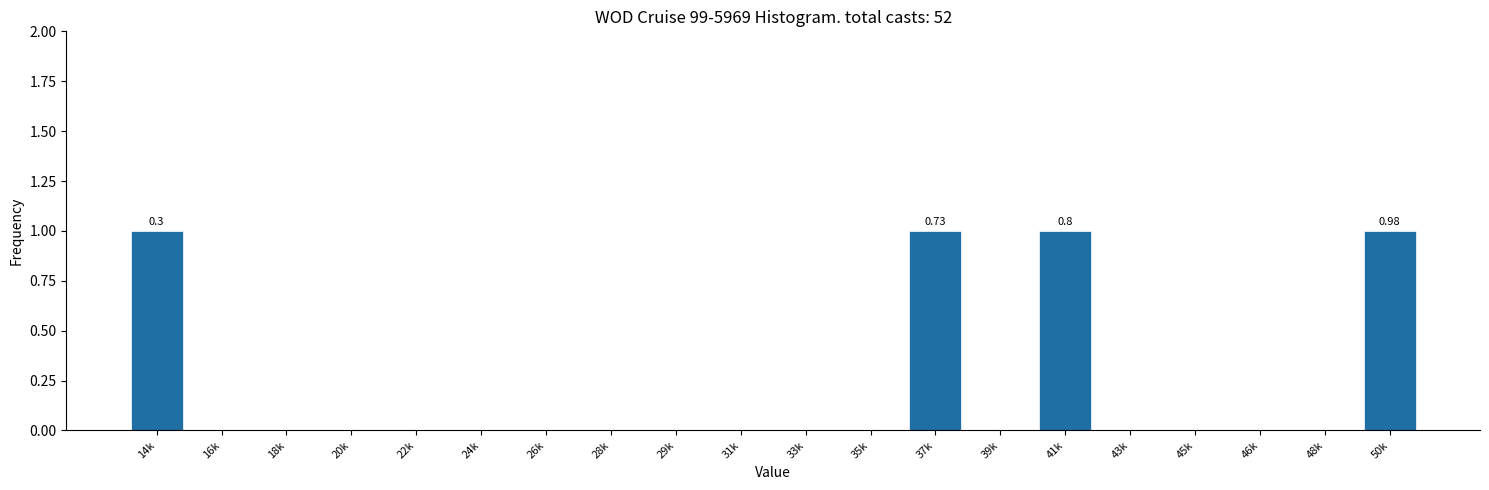

What is the change in value from 16k to 41k?

+1